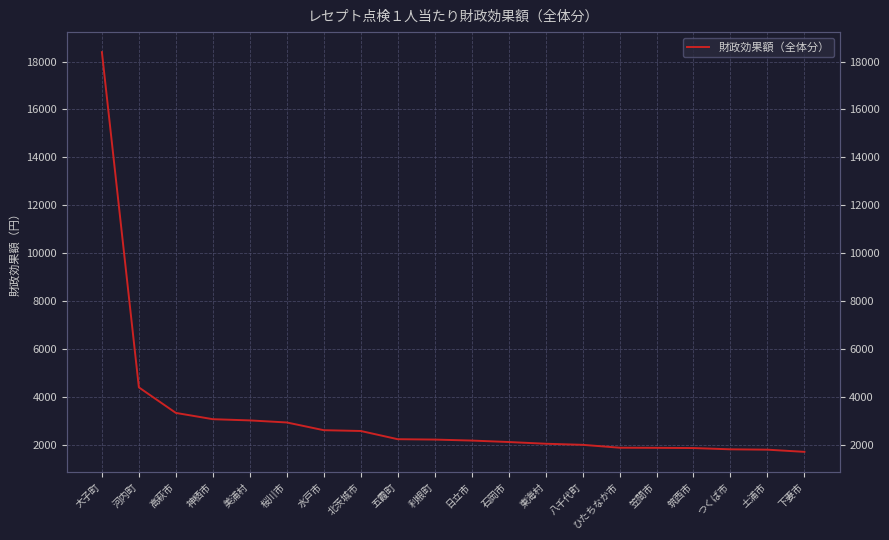

True or false: the data has more than 0 interior local peaks.

False